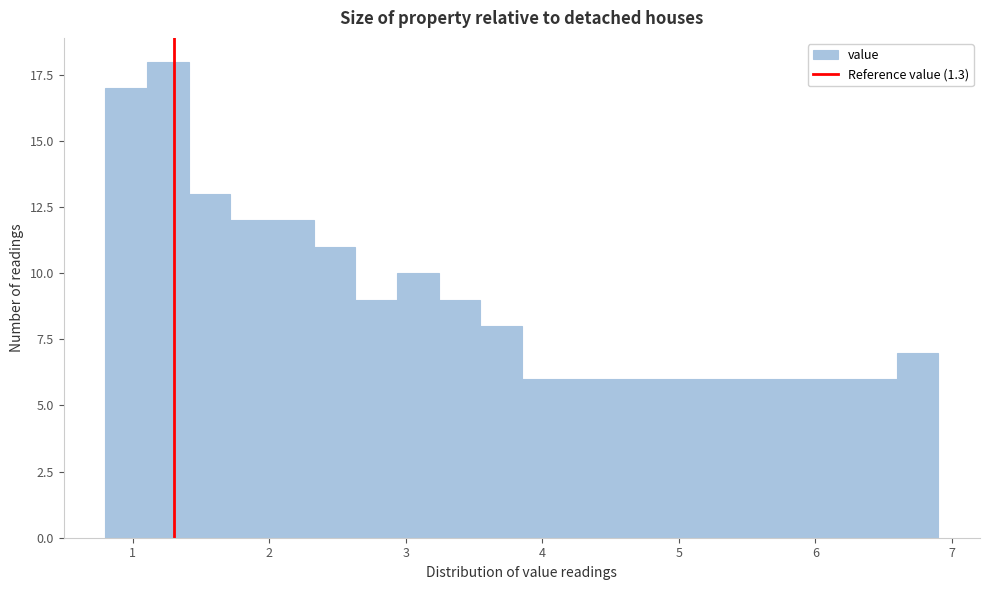

Around what value on the x-axis is the tallest bar? Give the approximate position of its centre, as read against the axis.

1.3